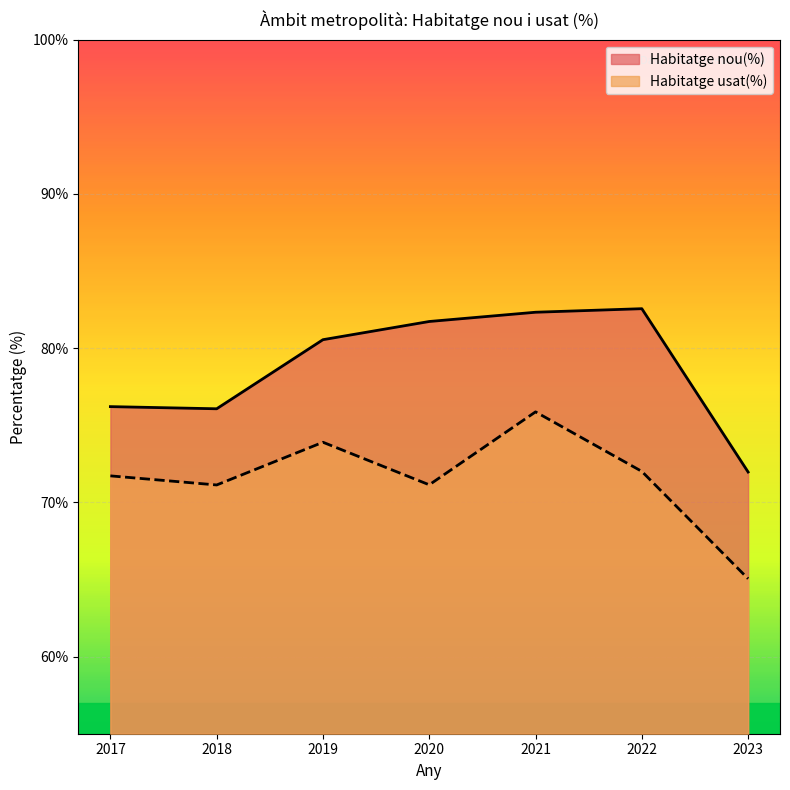

Which series has the widest spread of values?

Habitatge usat(%)